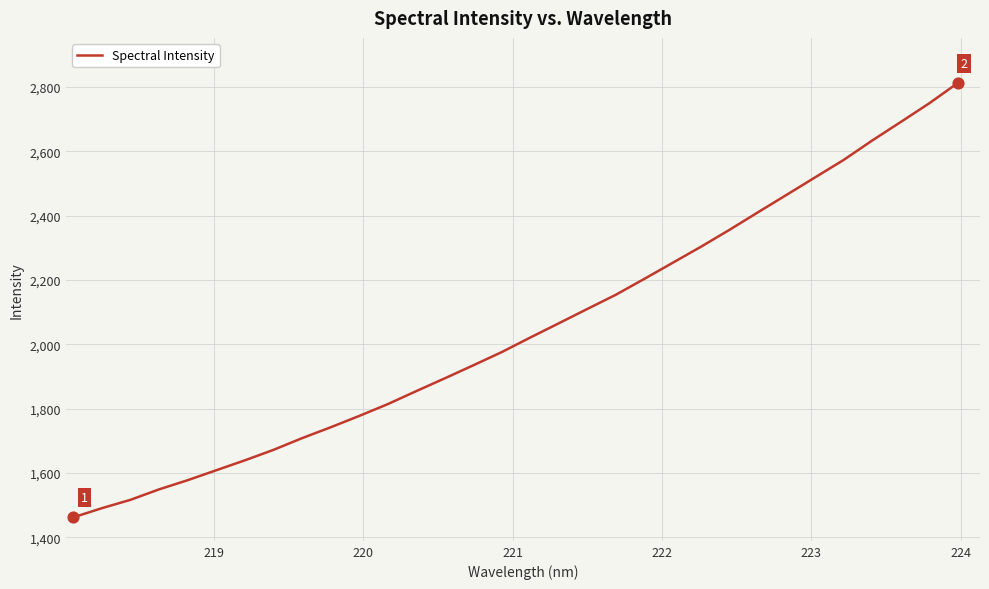

What is the difference between the maximum and minimum values?

1349.8